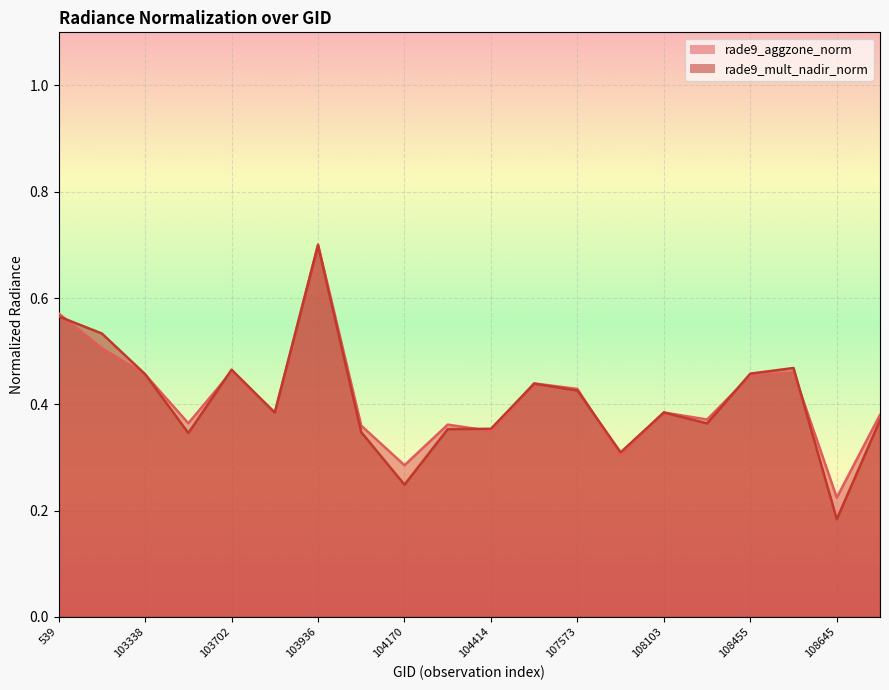

Which has a higher value, 108802 or 104287?

108802